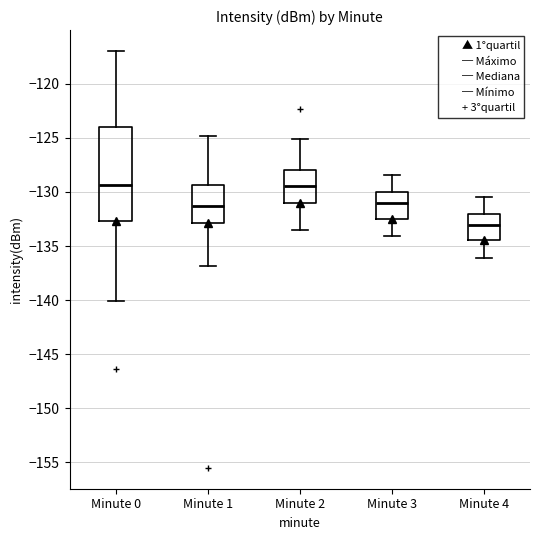

Reading left to right, read every box against the y-axis: the position of its median line, the range the box covers, and the ends of its whiskers. The values are not printed on the chart, so give them approximately, as read against the axis.

Minute 0: median -129.5, box -132.5 to -124.0, whiskers -140.0 to -117.0
Minute 1: median -131.5, box -133.0 to -129.5, whiskers -137.0 to -125.0
Minute 2: median -129.5, box -131.0 to -128.0, whiskers -133.5 to -125.0
Minute 3: median -131.0, box -132.5 to -130.0, whiskers -134.0 to -128.5
Minute 4: median -133.0, box -134.5 to -132.0, whiskers -136.0 to -130.5